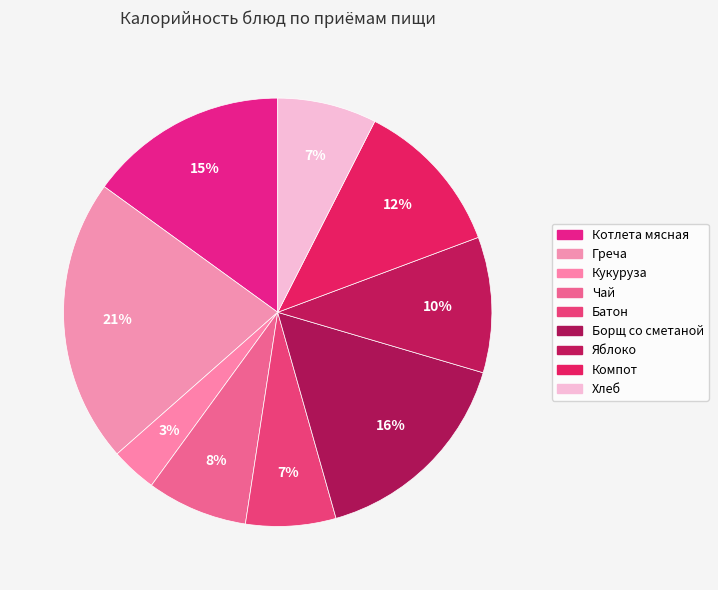

How many segments does this pie chart have?

9